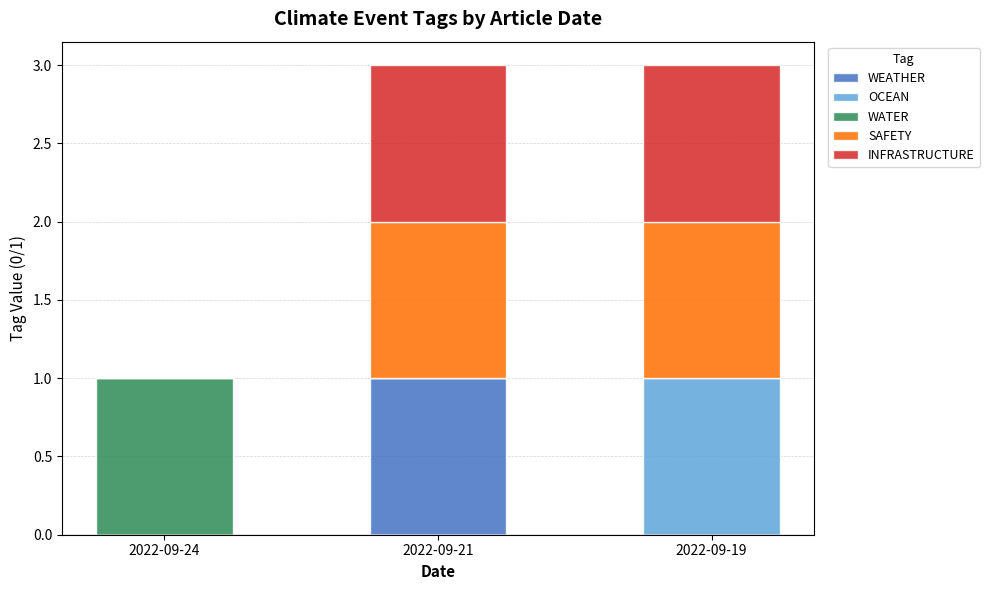

Is it true that WEATHER equals -1 at 2022-09-24?

False